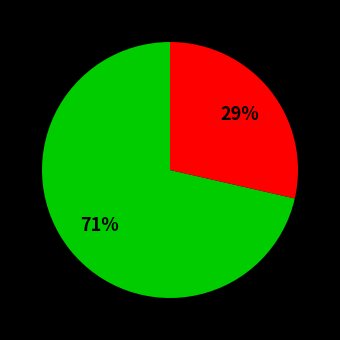

To the nearest percent, what is the average slice percentage?

50%